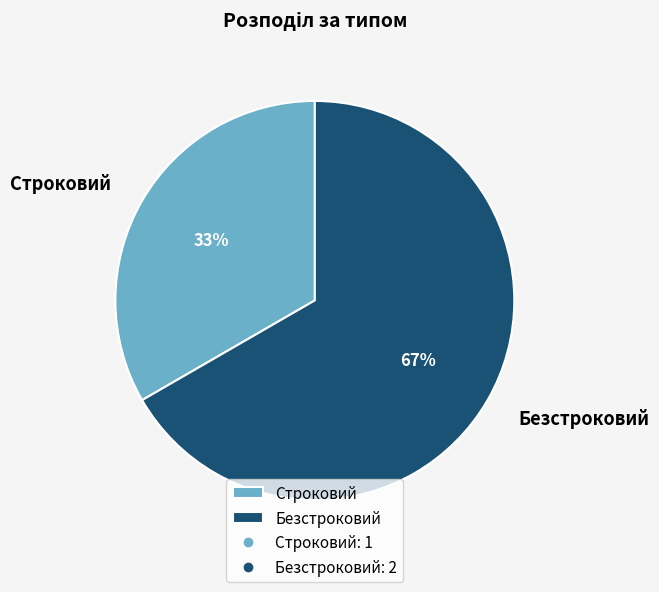

The Строковий slice represents 19% of the pie. True or false?

False